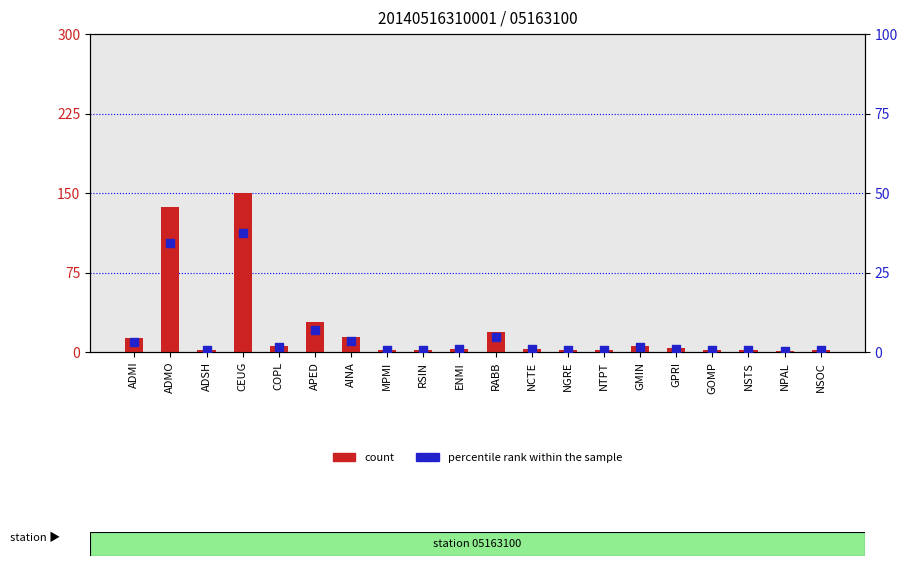

At which category is the sum across all series the highest?

CEUG